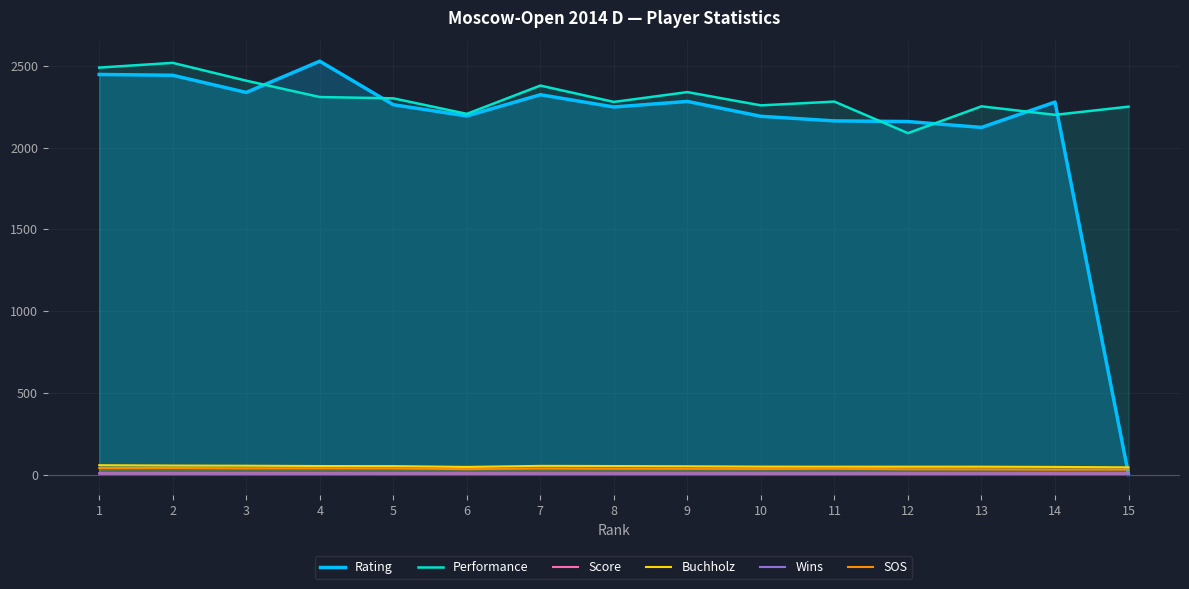

Reading left to right, list all the values displayed in this chart.

Rating: 1=2447.0	2=2442.0	3=2337.0	4=2528.0	5=2262.0	6=2193.0	7=2323.0	8=2248.0	9=2282.0	10=2191.0	11=2163.0	12=2159.0	13=2123.0	14=2278.0	15=0.0
Performance: 1=2489.0	2=2518.0	3=2409.0	4=2309.0	5=2301.0	6=2206.0	7=2379.0	8=2279.0	9=2339.0	10=2258.0	11=2281.0	12=2088.0	13=2252.0	14=2200.0	15=2250.0
Score: 1=7.5	2=7.5	3=7.0	4=7.0	5=7.0	6=7.0	7=6.5	8=6.5	9=6.5	10=6.5	11=6.5	12=6.5	13=6.5	14=6.5	15=6.5
Buchholz: 1=57.0	2=55.0	3=54.0	4=52.0	5=51.5	6=46.5	7=53.0	8=52.0	9=50.5	10=48.5	11=48.0	12=48.0	13=48.0	14=46.5	15=44.0
Wins: 1=6.0	2=6.0	3=5.0	4=5.0	5=6.0	6=6.0	7=5.0	8=5.0	9=5.0	10=6.0	11=6.0	12=6.0	13=5.0	14=6.0	15=6.0
SOS: 1=39.5	2=40.0	3=38.0	4=38.0	5=37.5	6=33.0	7=37.0	8=35.5	9=35.0	10=34.0	11=35.0	12=32.5	13=32.0	14=30.5	15=31.0